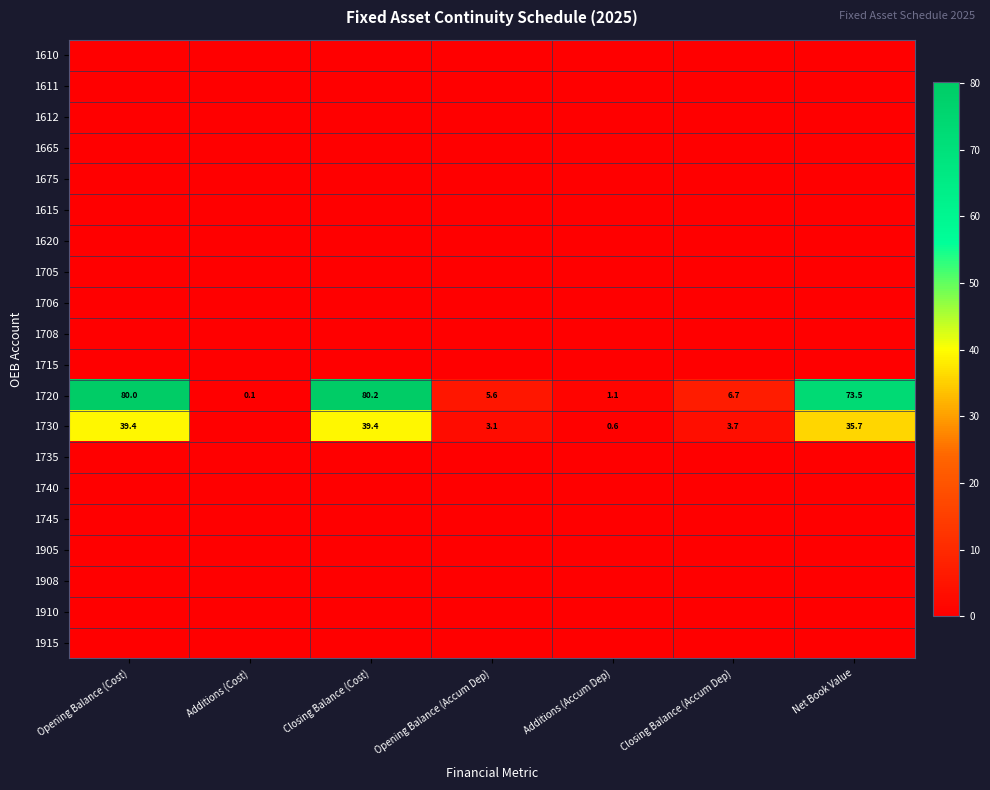

At how many categories does at least one series exceed 60?

3